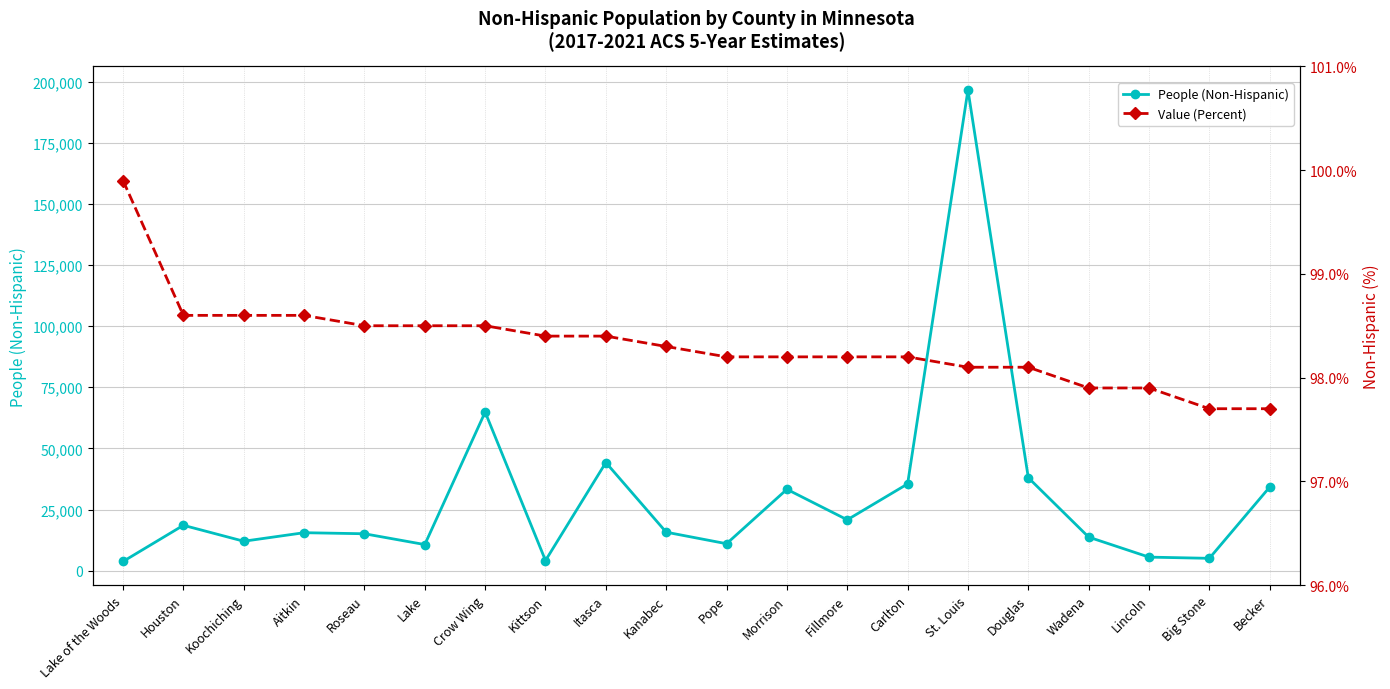

At which category is the sum across all series the highest?

St. Louis